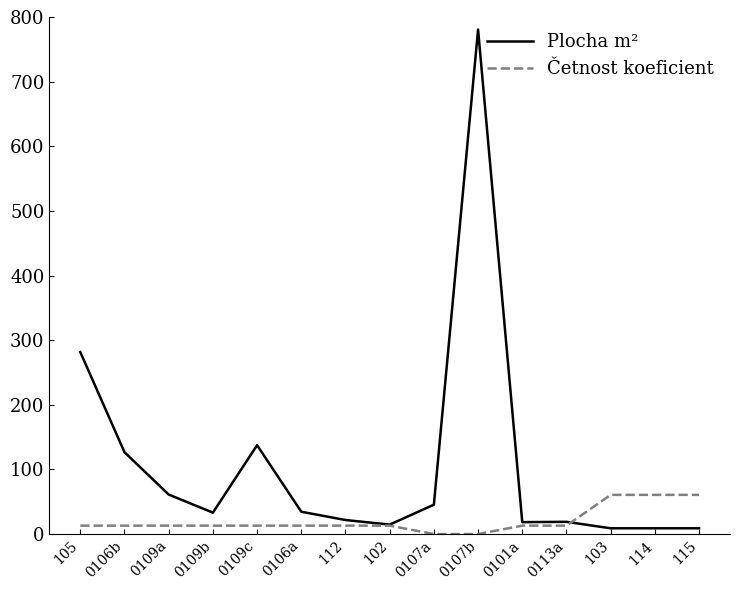

At which category does Plocha m² reach its first local peak?

0109c